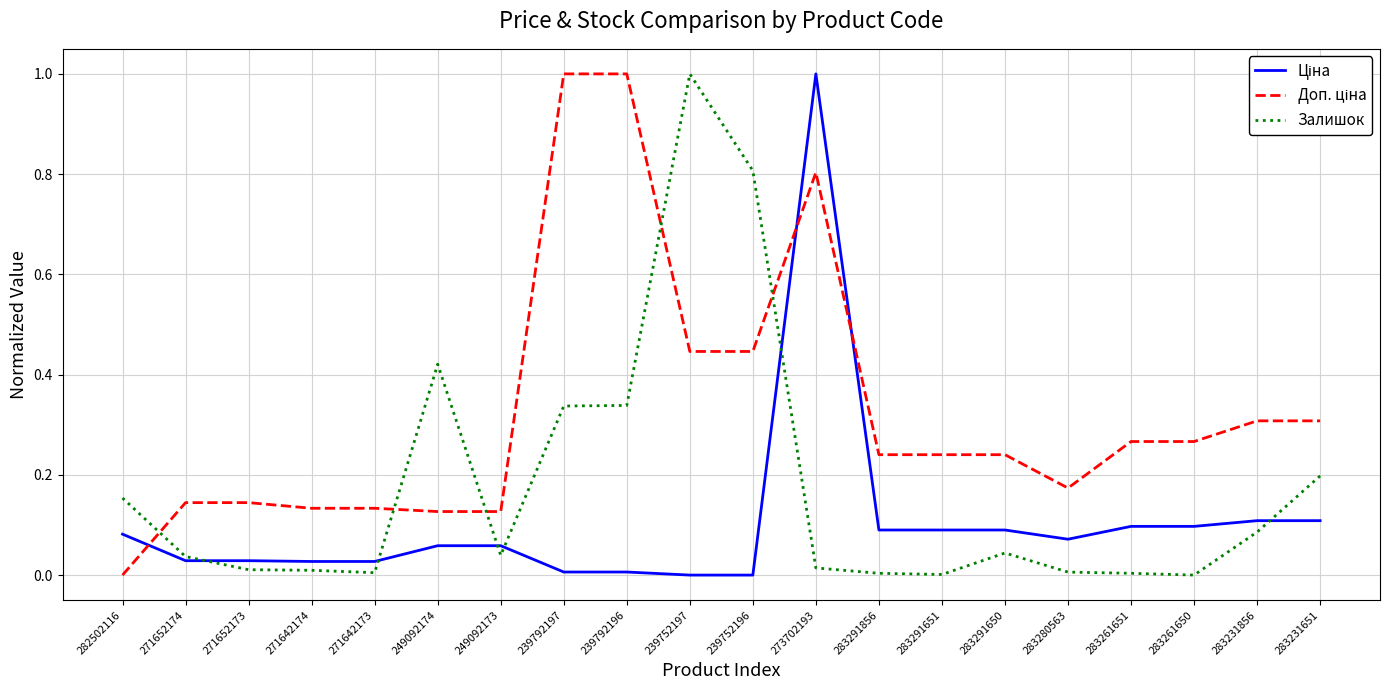

Between 239752197 and 283231651, which series saw the biggest shift?

Залишок